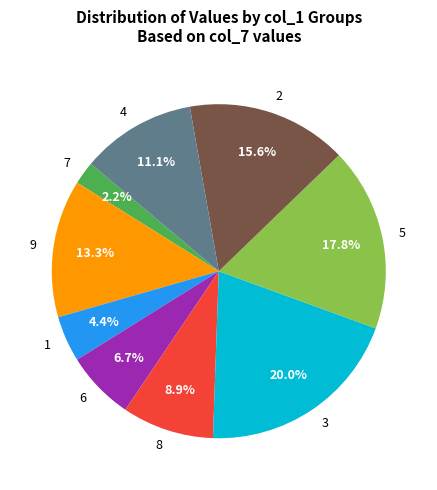

Which category has the biggest portion of the pie?

3